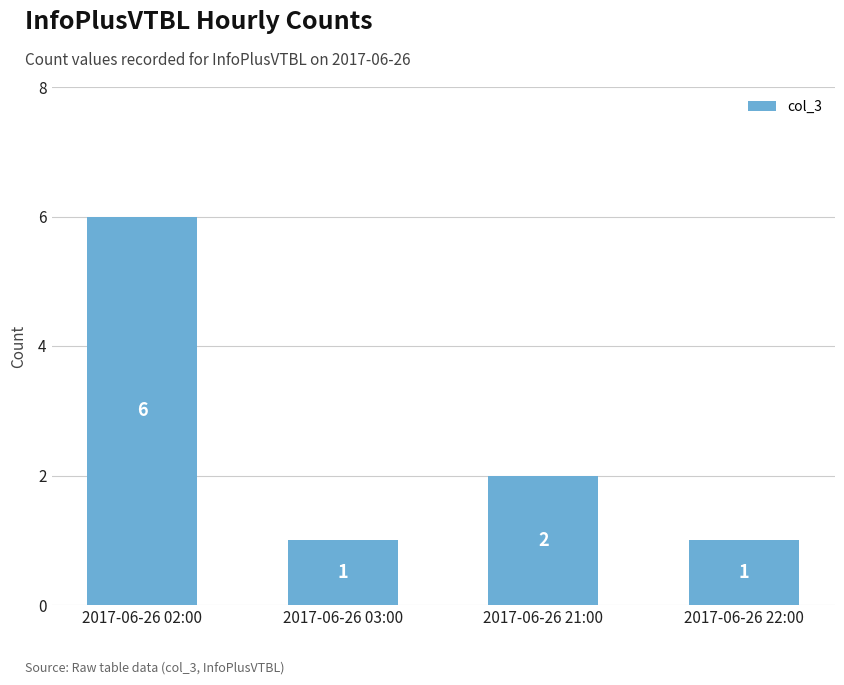

Which has a higher value, 2017-06-26 21:00 or 2017-06-26 02:00?

2017-06-26 02:00